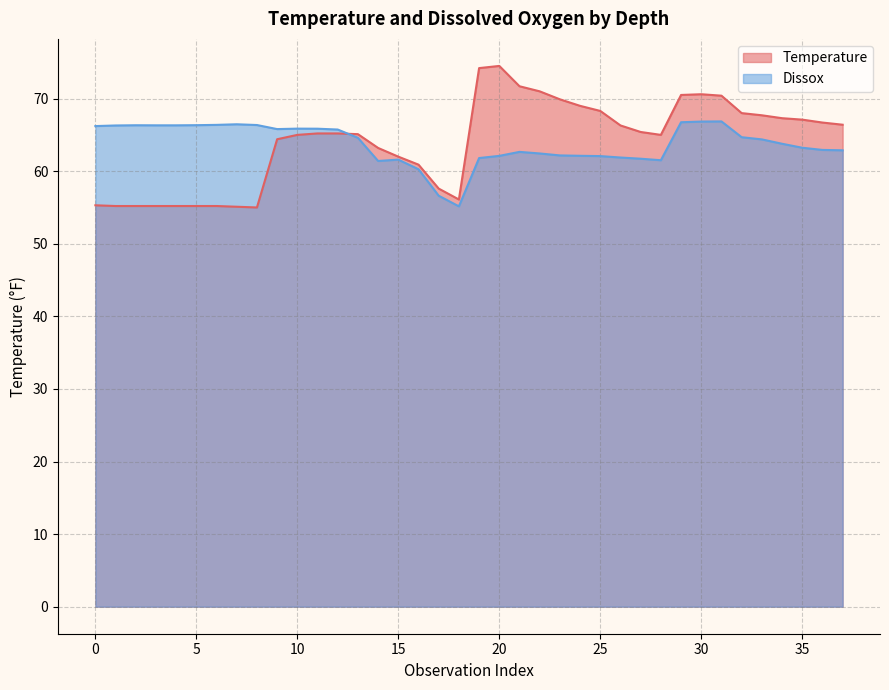

How many lines are shown in the chart?

2